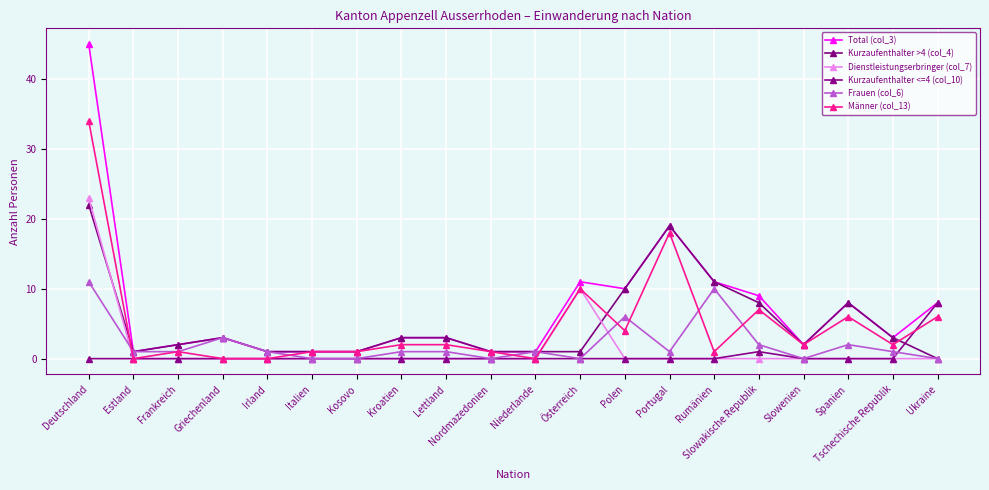

What is the difference between the maximum and minimum values in the Männer (col_13) series?

34